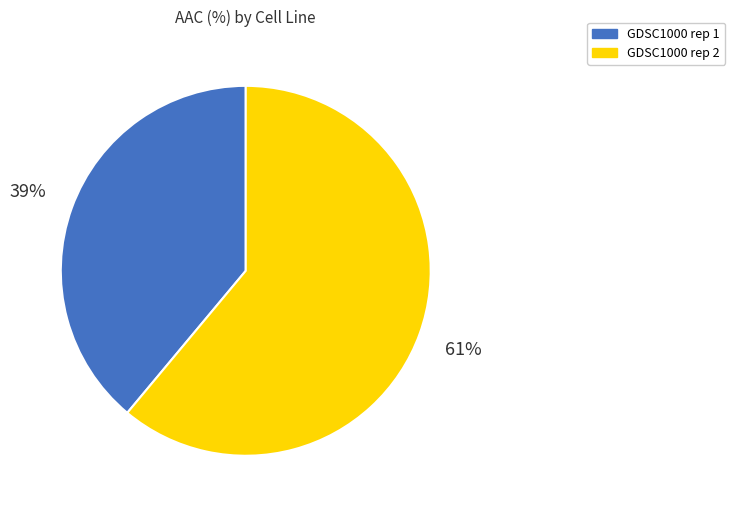

Combined, do GDSC1000 rep 2 and GDSC1000 rep 1 account for over 50%?

Yes